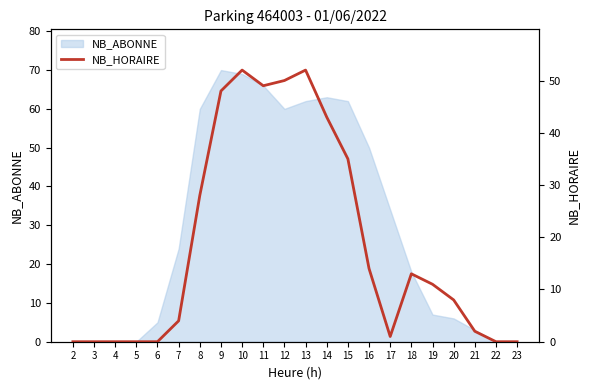

At which label is the value closest to 26?

8